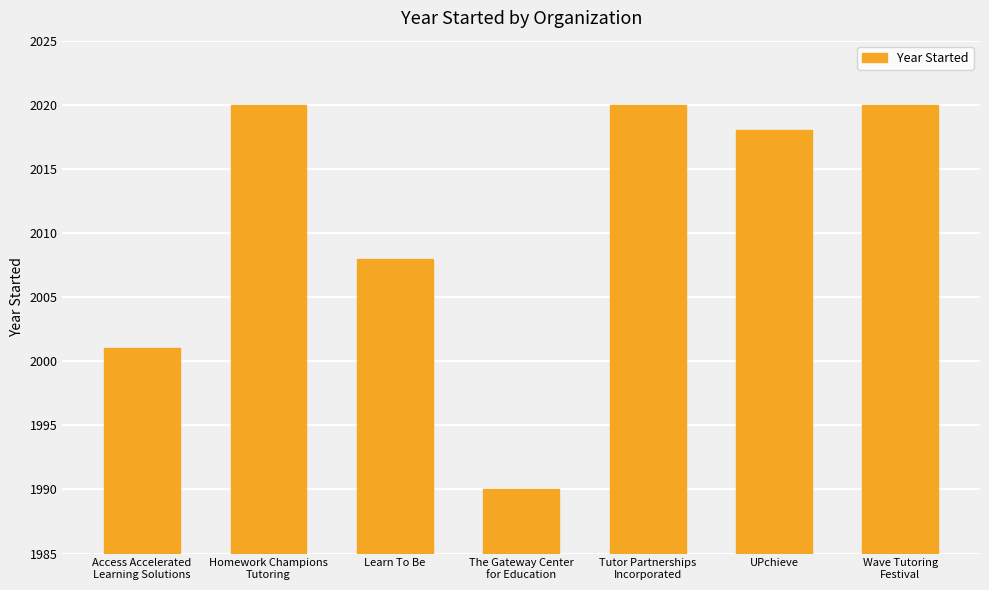

What position from the right is Access Accelerated
Learning Solutions?

7